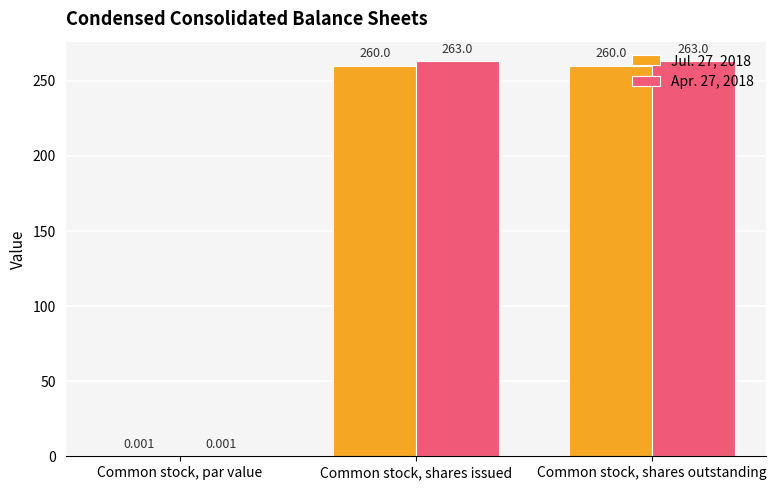

Where is Apr. 27, 2018 nearest to the value 131?

Common stock, par value